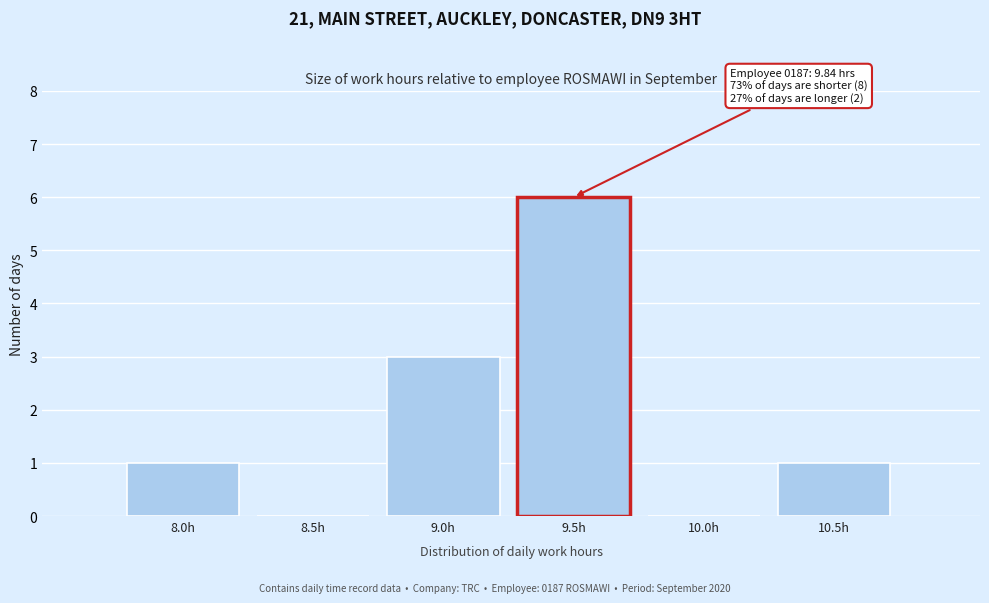

Reading left to right, what are all the values shown in this chart?

8.0h=1	8.5h=0	9.0h=3	9.5h=6	10.0h=0	10.5h=1